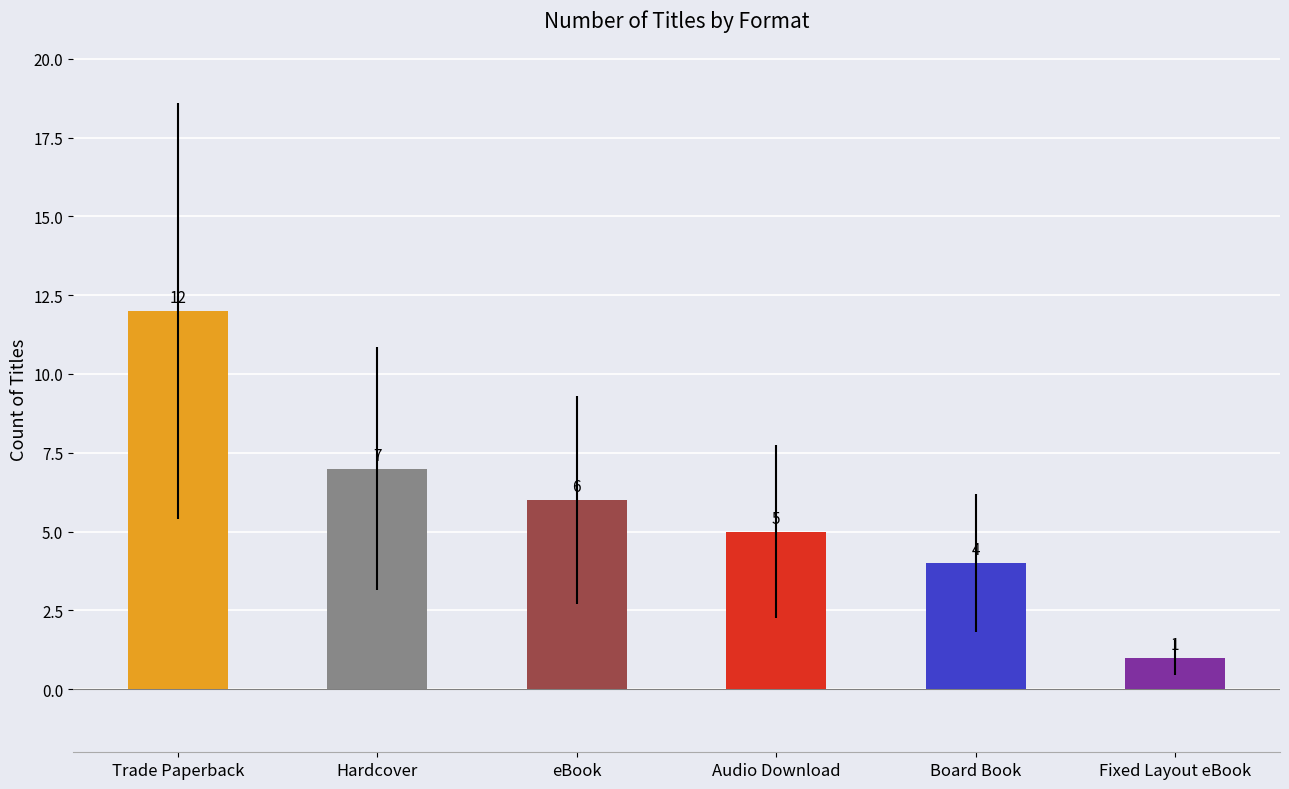

Rank the categories by value from lowest to highest.

Fixed Layout eBook, Board Book, Audio Download, eBook, Hardcover, Trade Paperback